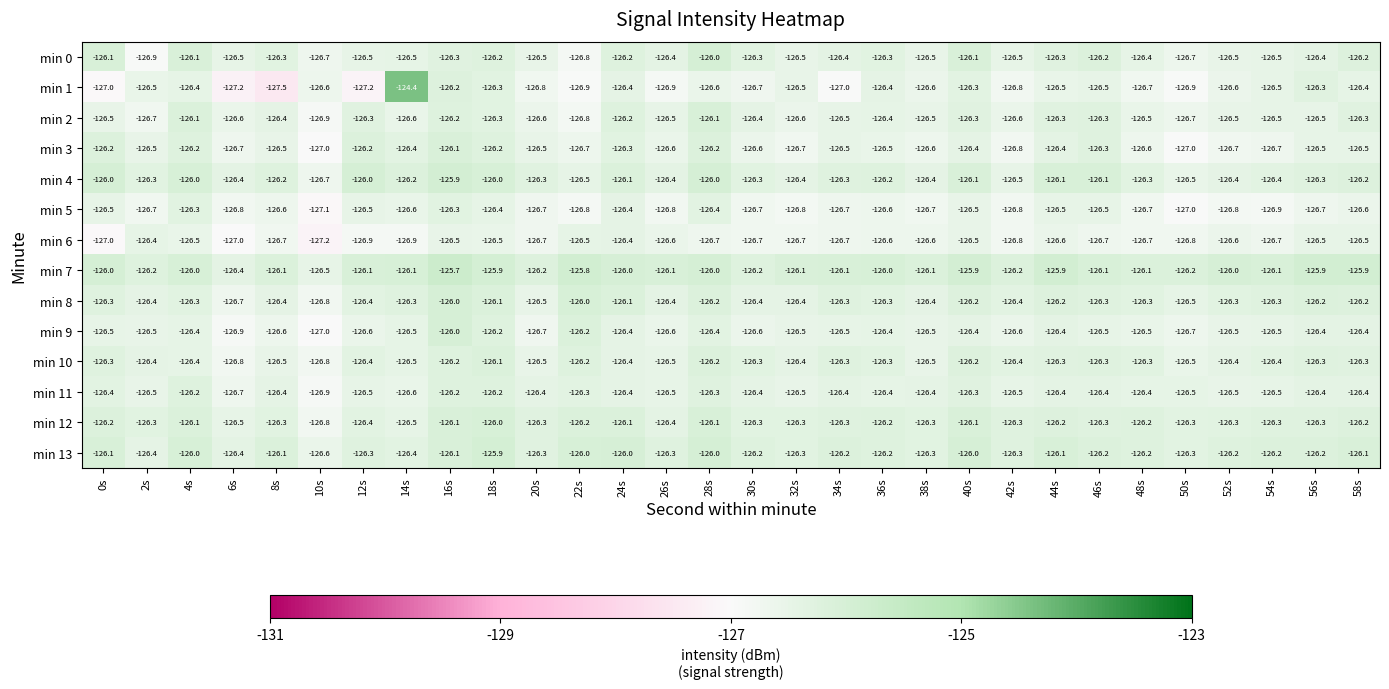

What is the difference between the maximum and minimum values in the min 11 series?

0.7